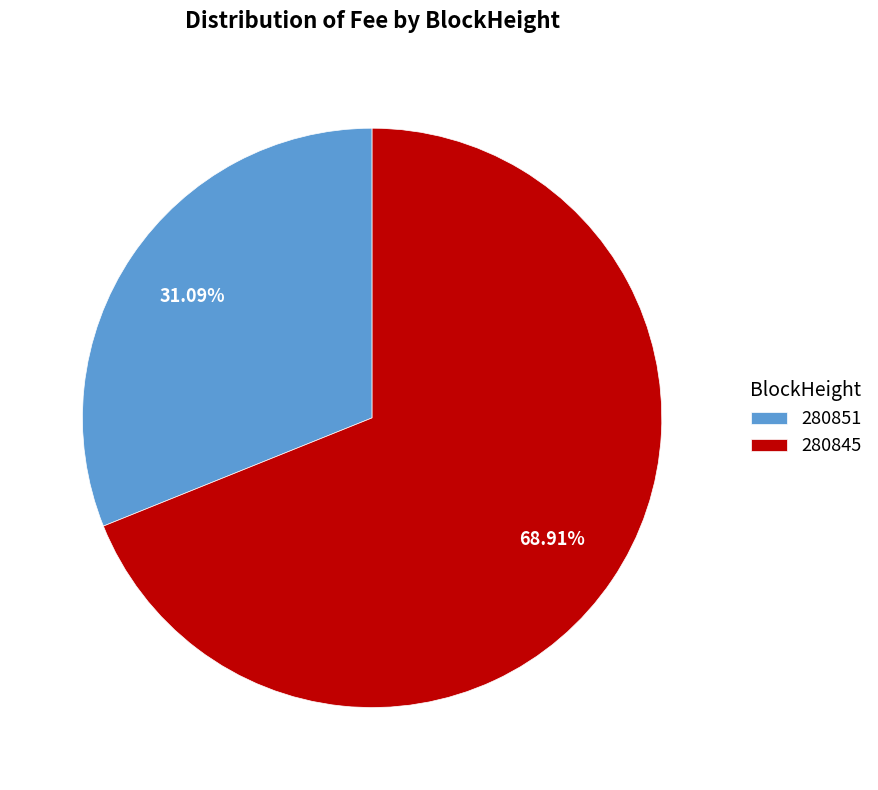

To the nearest percent, what is the combined percentage of 280845 and 280851?

100%